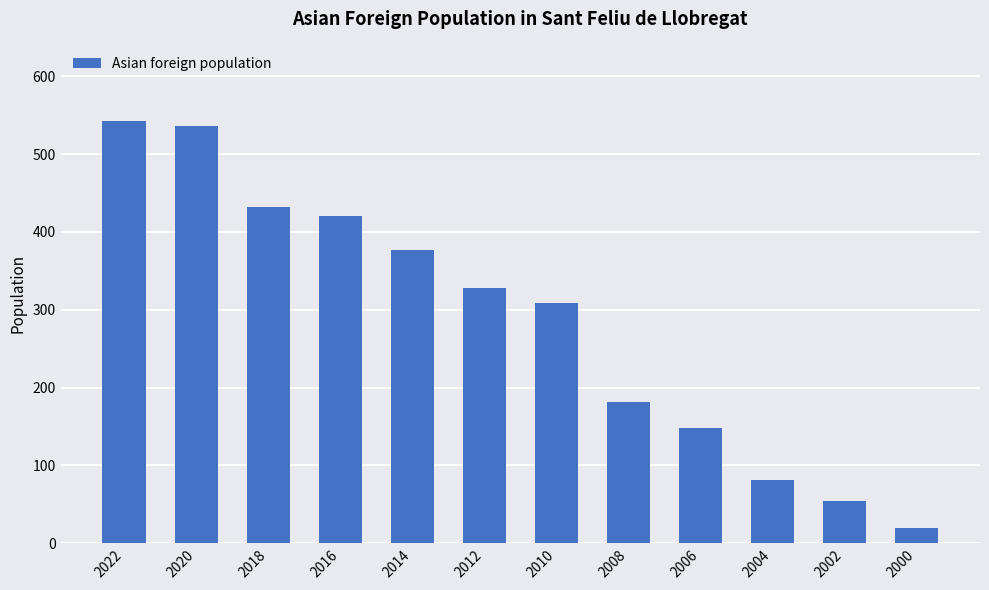

Which label corresponds to the largest value in the chart?

2022